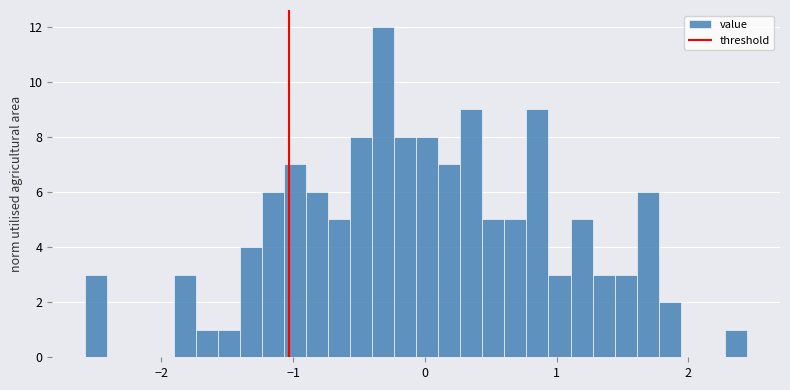

Read against the x-axis, roughly where is the centre of the tallest bar?

-0.3